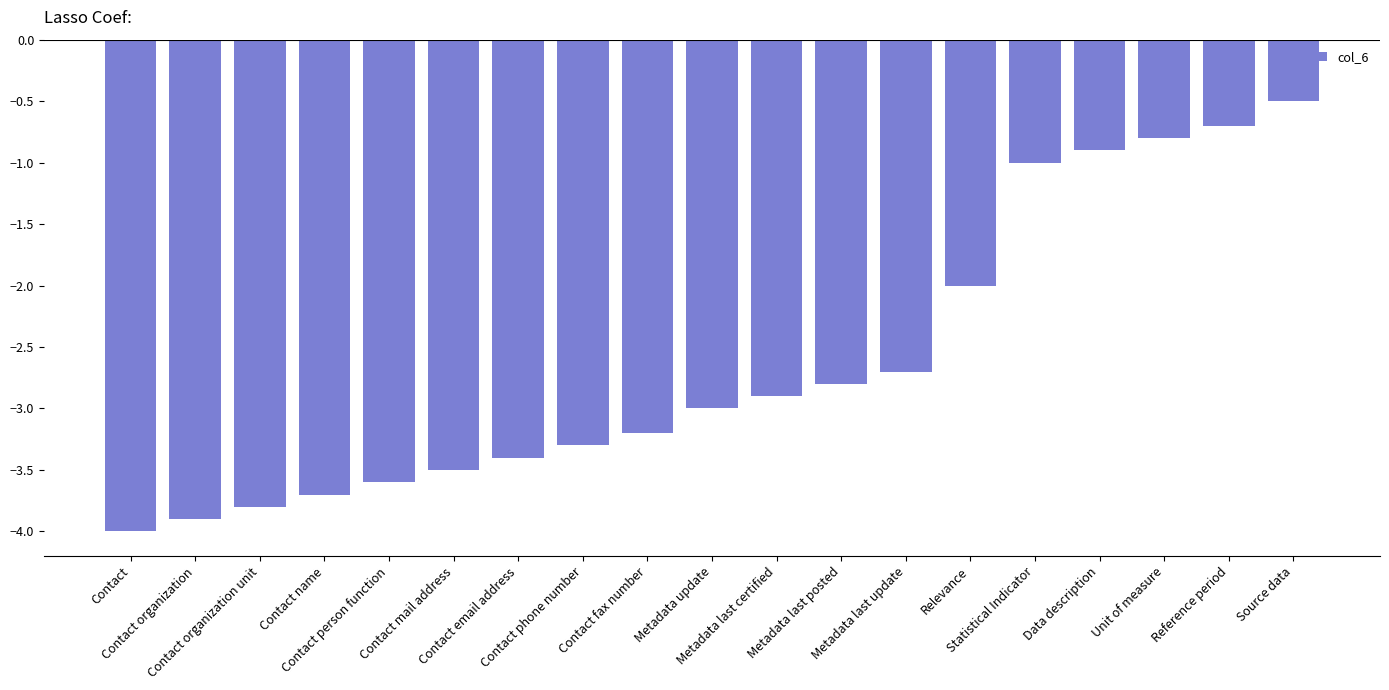

What is the label of the 14th bar from the left?

Relevance